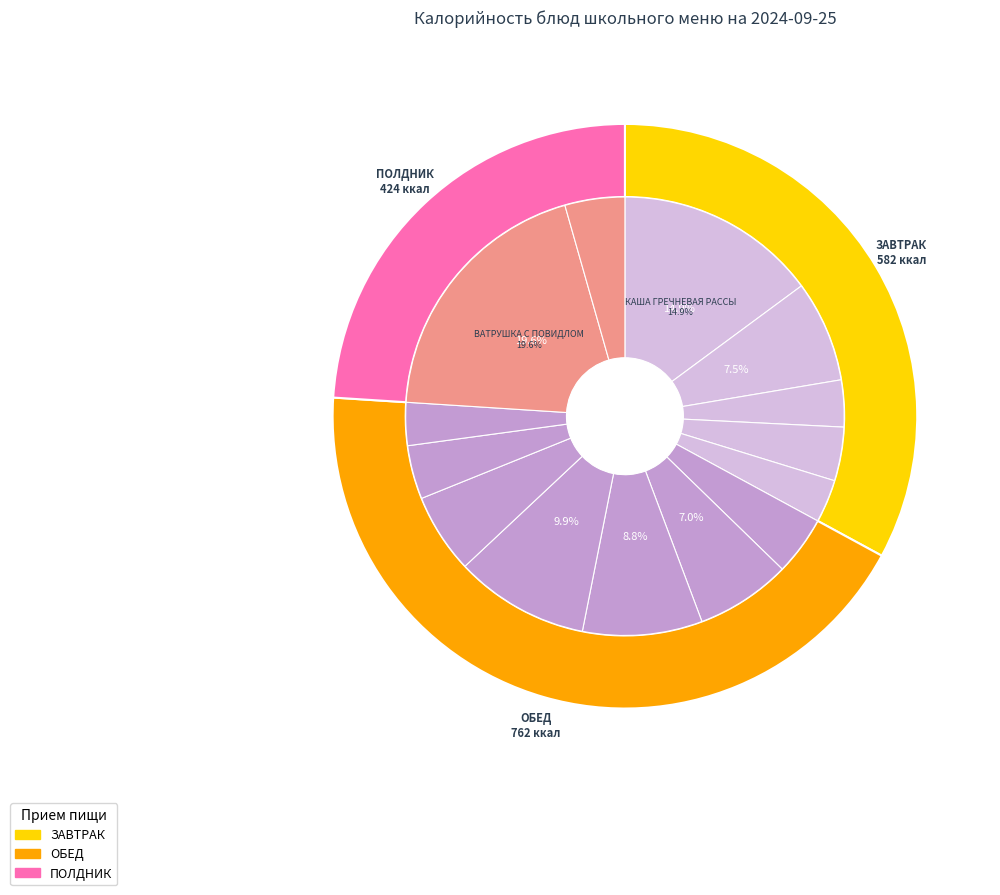

Which category has the biggest portion of the pie?

ВАТРУШКА С ПОВИДЛОМ